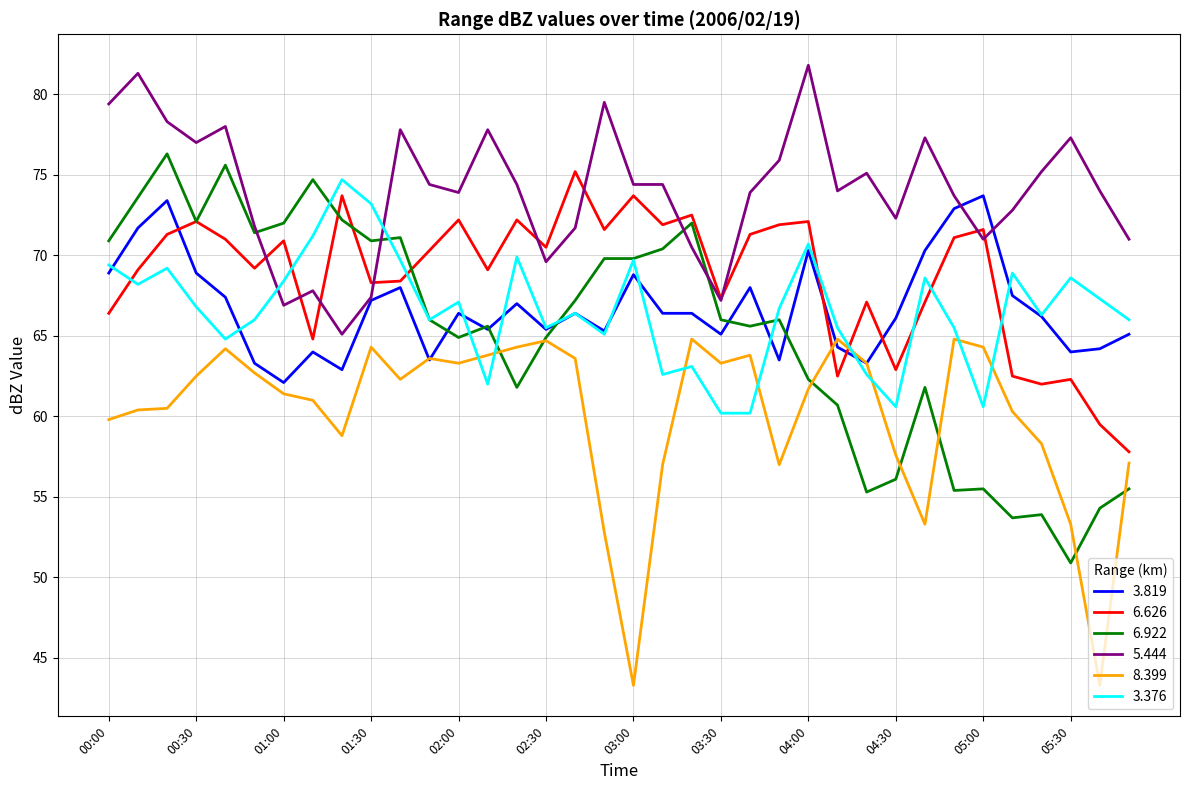

Which series has the largest range (max minus min)?

6.922